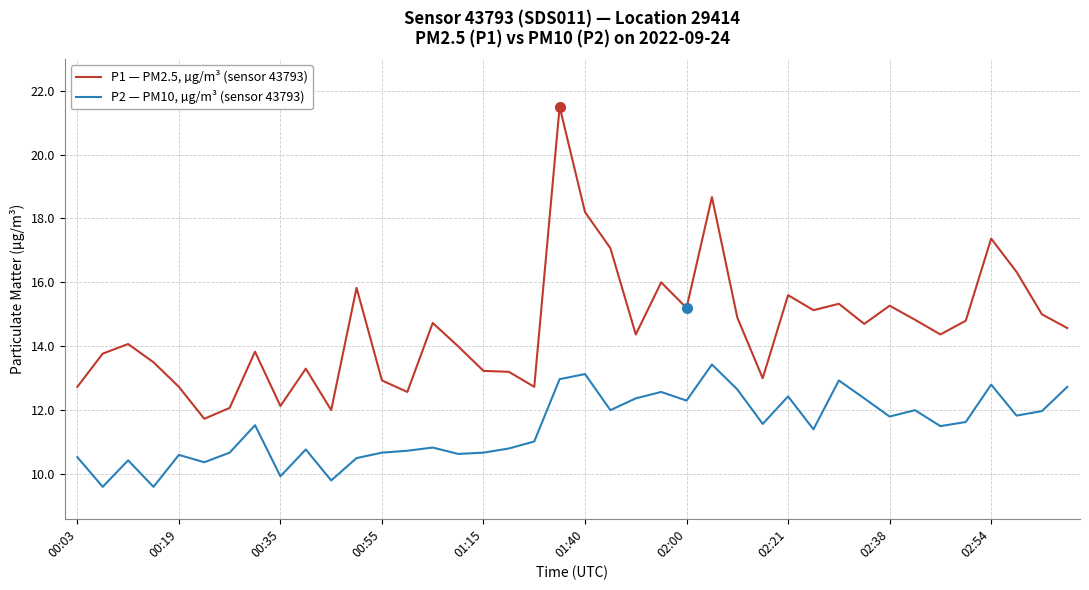

Which series has the largest total across all categories?

P1 — PM2.5, µg/m³ (sensor 43793)